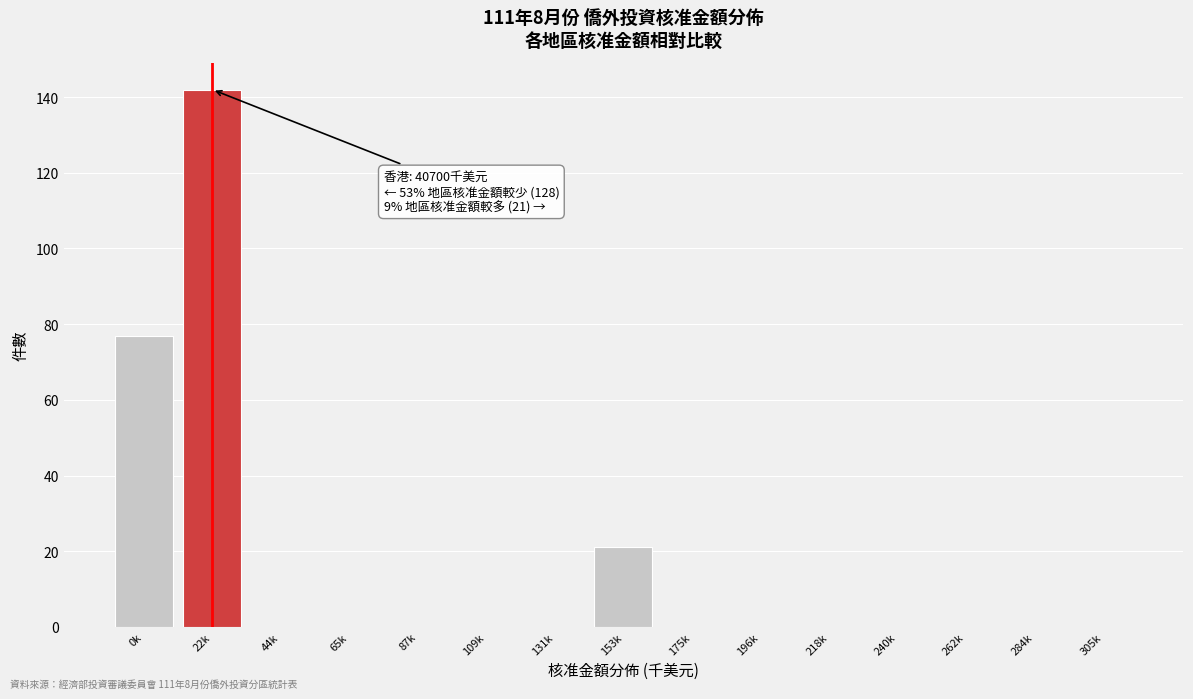

Reading right to left, list all the values displayed in this chart.

305k=0	284k=0	262k=0	240k=0	218k=0	196k=0	175k=0	153k=21	131k=0	109k=0	87k=0	65k=0	44k=0	22k=142	0k=77